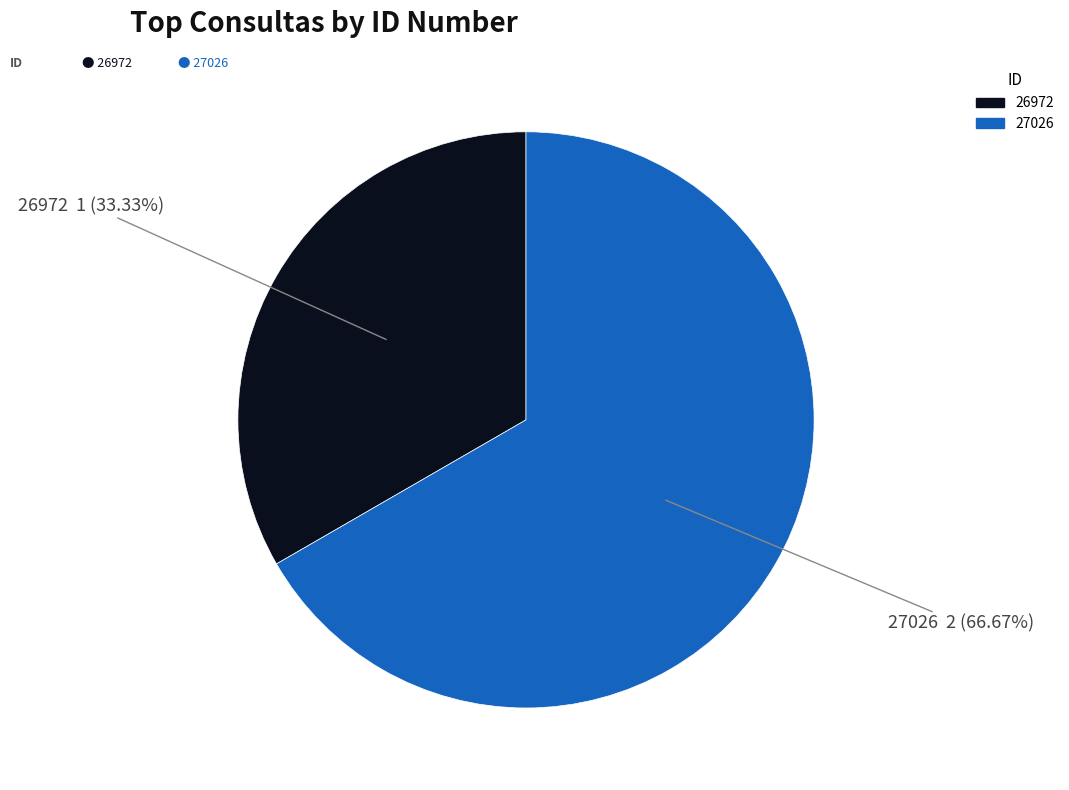

Is it true that 26972 is 47% of the pie?

False